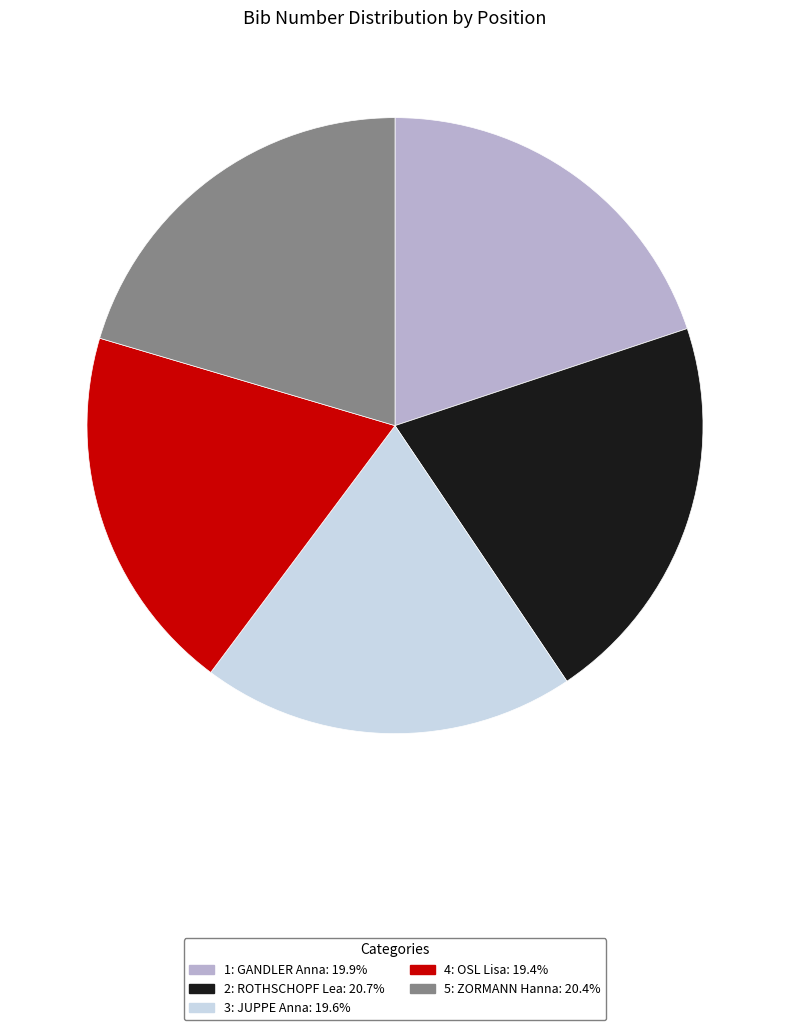

What is the ratio of the value at 1: GANDLER Anna to the value at 3: JUPPE Anna?

1.0